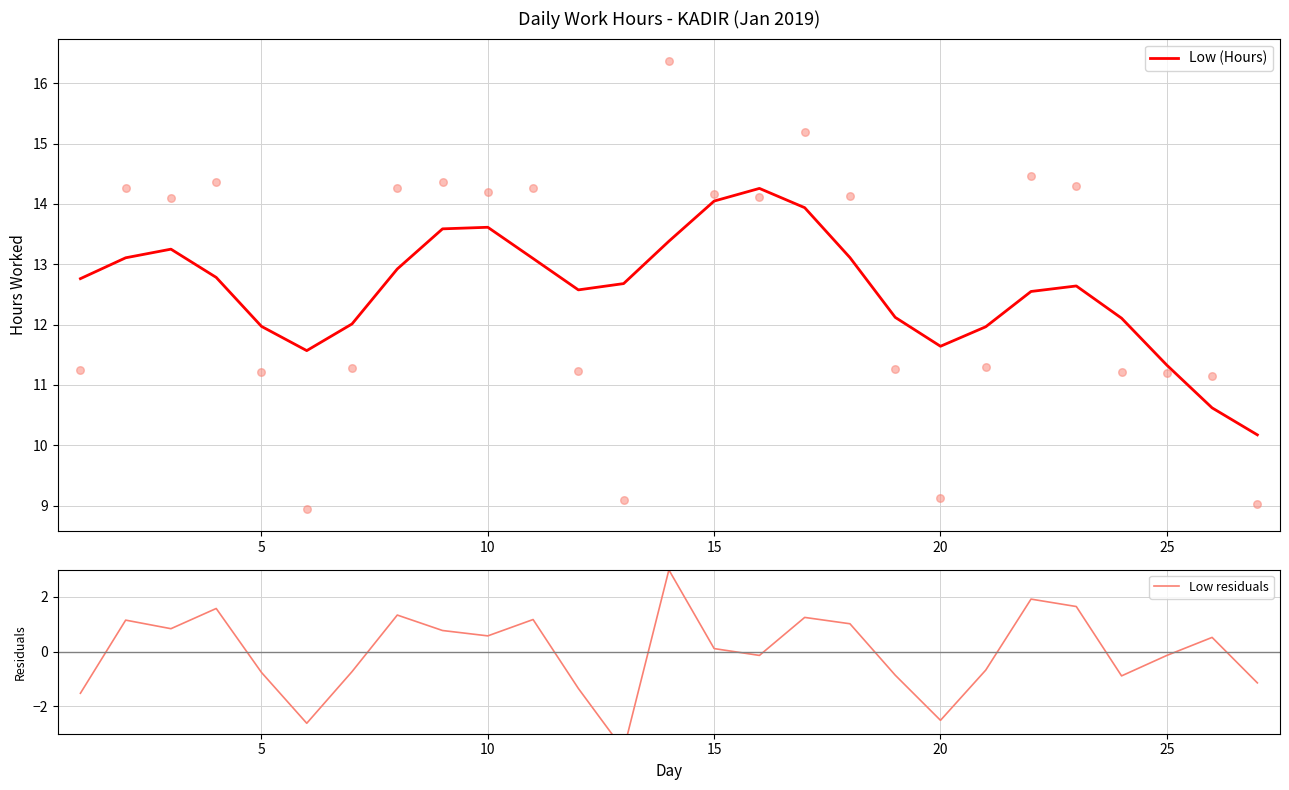

Which series has the largest Y range (max minus min)?

Low residuals